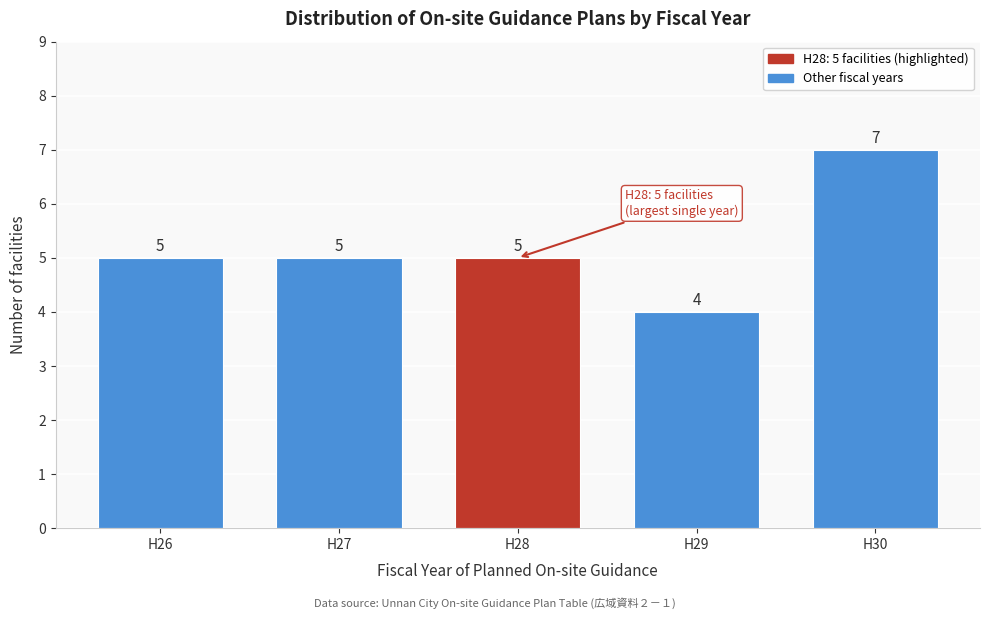

Reading left to right, transcribe all the data shown in this chart.

H26=5	H27=5	H28=5	H29=4	H30=7